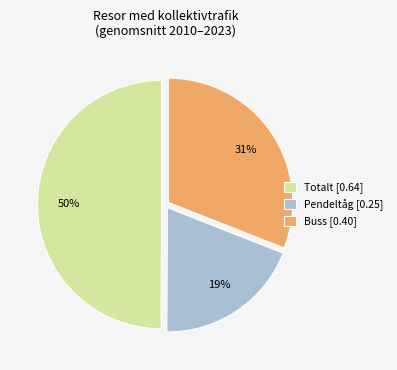

How many slices are in this pie chart?

3